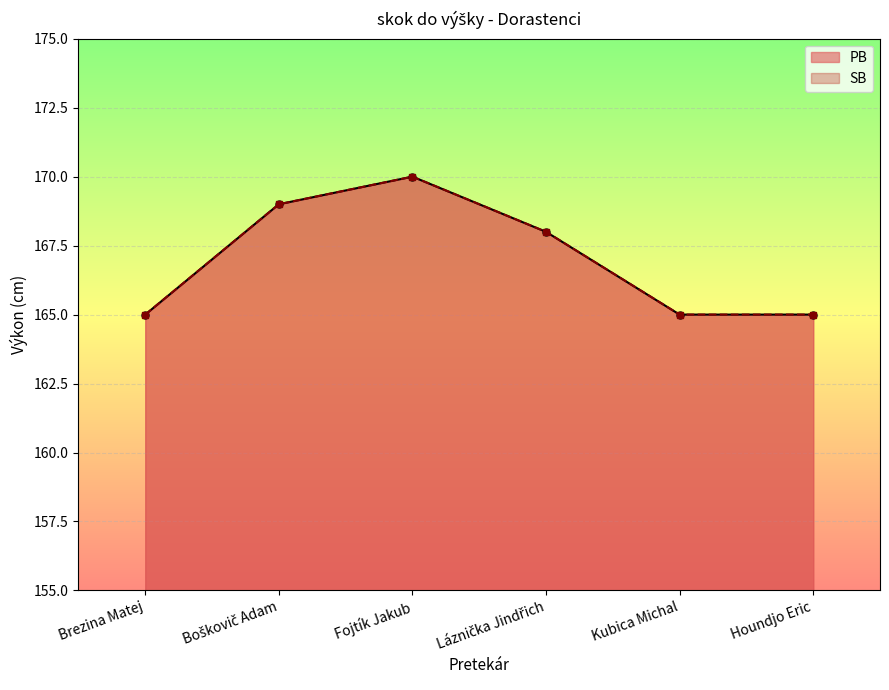

What is the value of the SB point at the 3rd from the left?

170